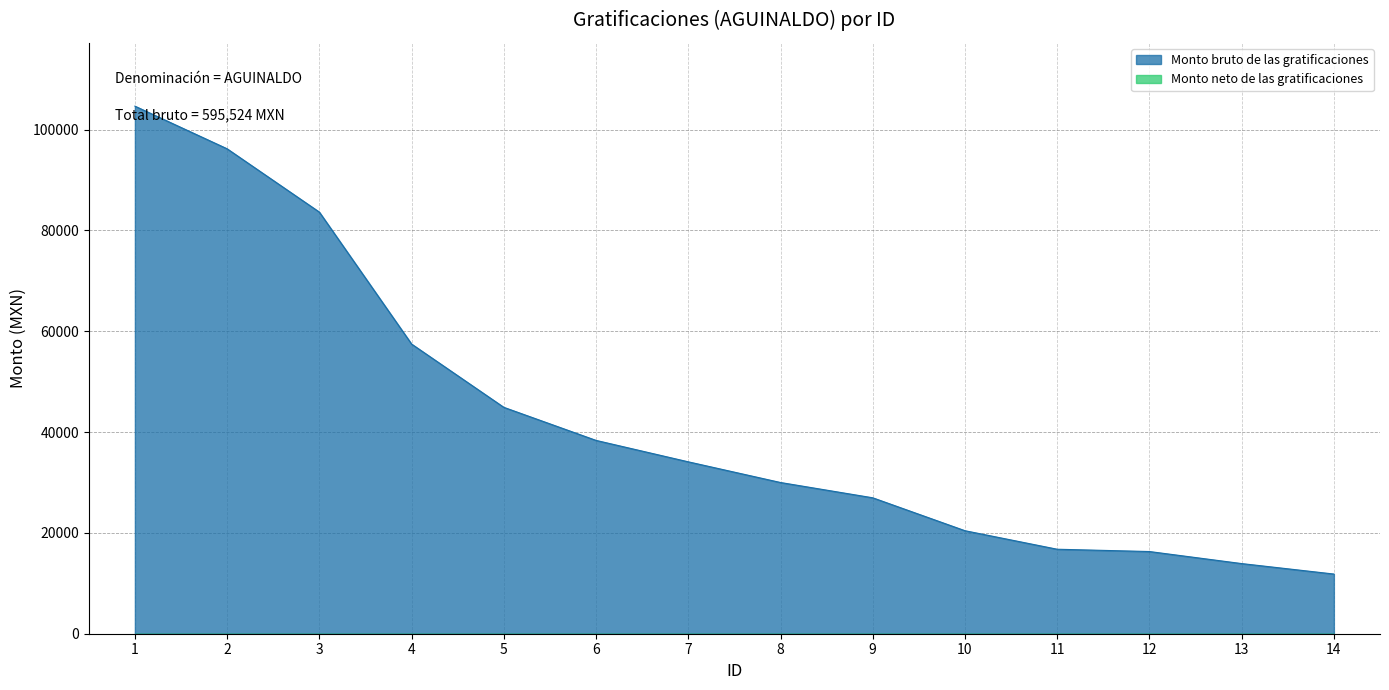

The value at 9 is 26964.2. True or false?

True